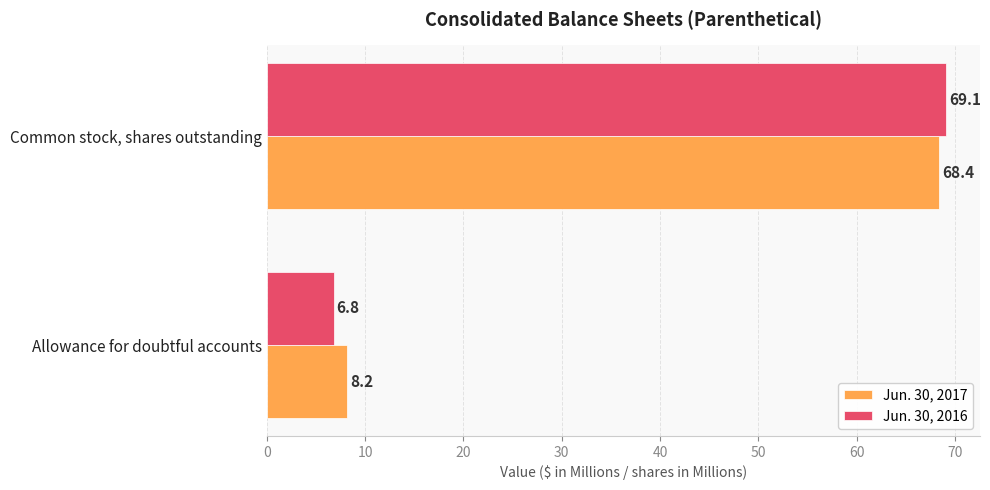

Is the value of Jun. 30, 2017 at Common stock, shares outstanding greater than the value of Jun. 30, 2016 at Common stock, shares outstanding?

No